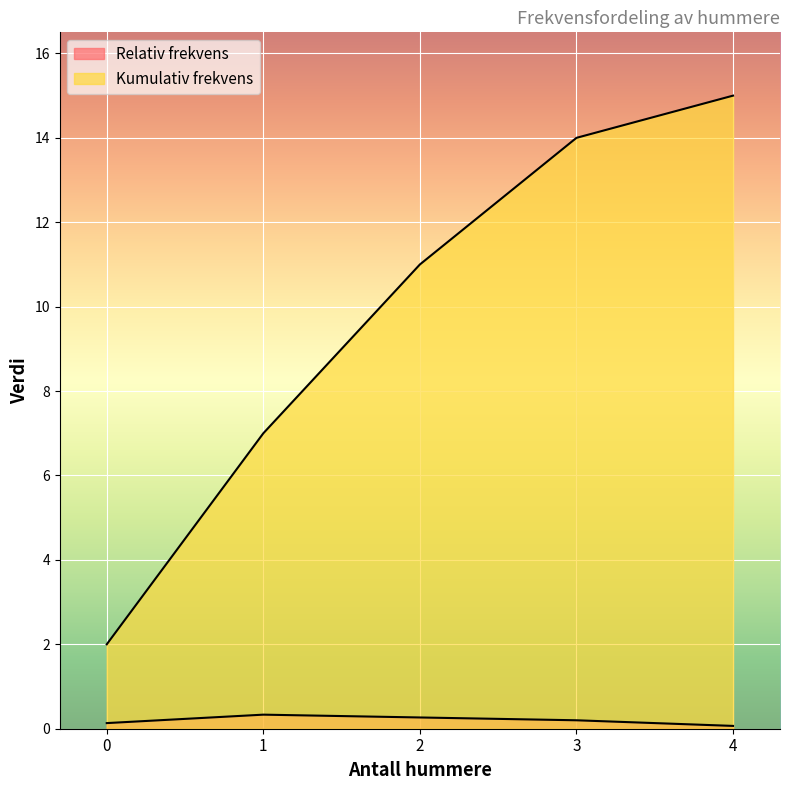

Read the Kumulativ frekvens value at 2.

11.0